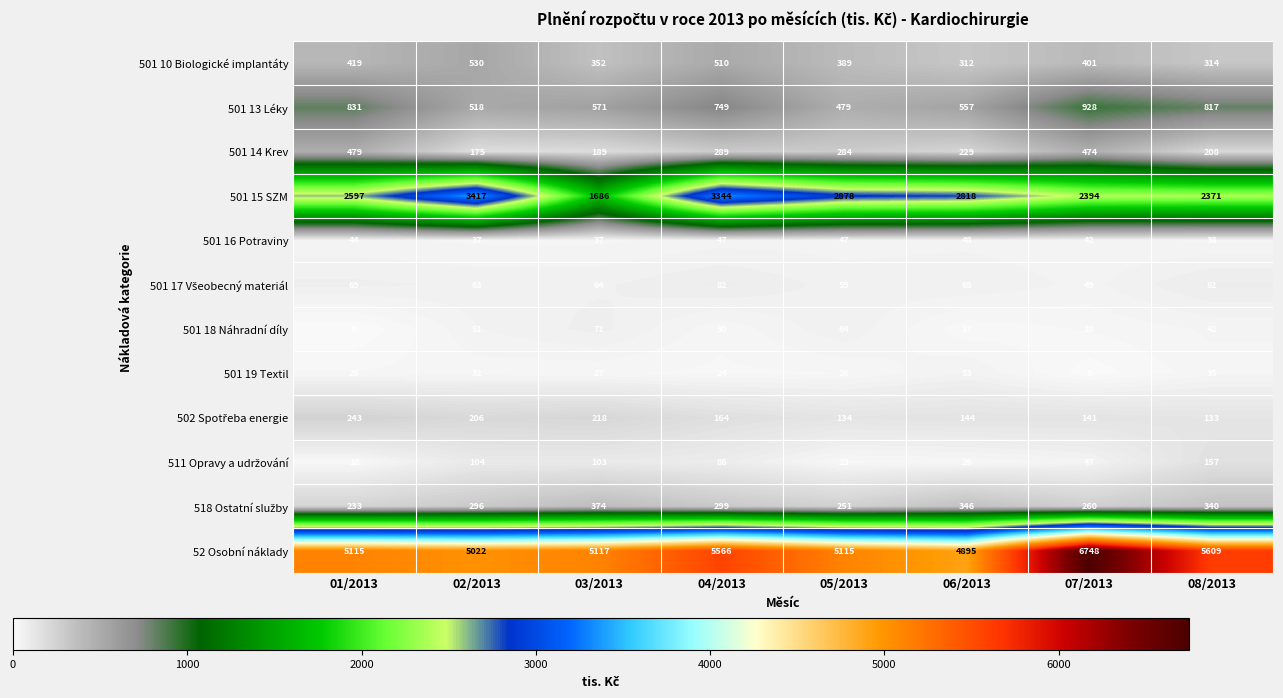

The 501 18 Náhradní díly series shows -22 at 01/2013. True or false?

False